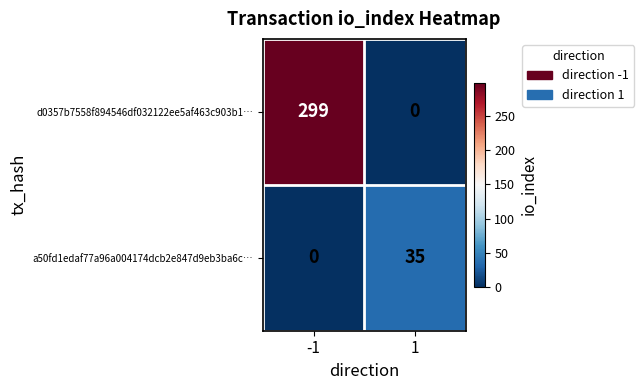

The value of a50fd1edaf77a96a004174dcb2e847d9eb3ba6c… at -1 is 0. True or false?

True